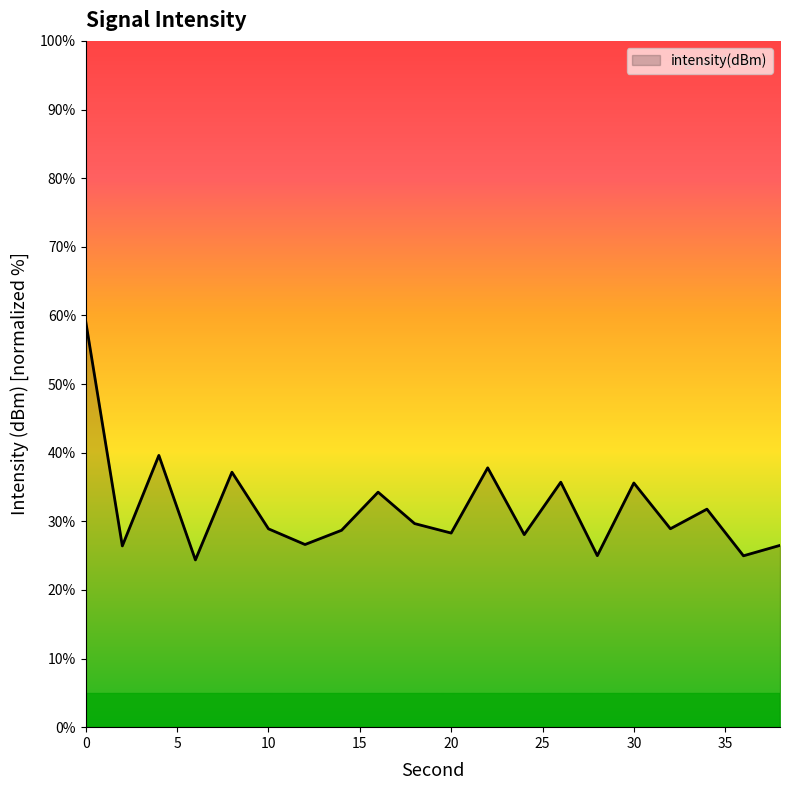

What is the difference between the maximum and minimum values?

34.7